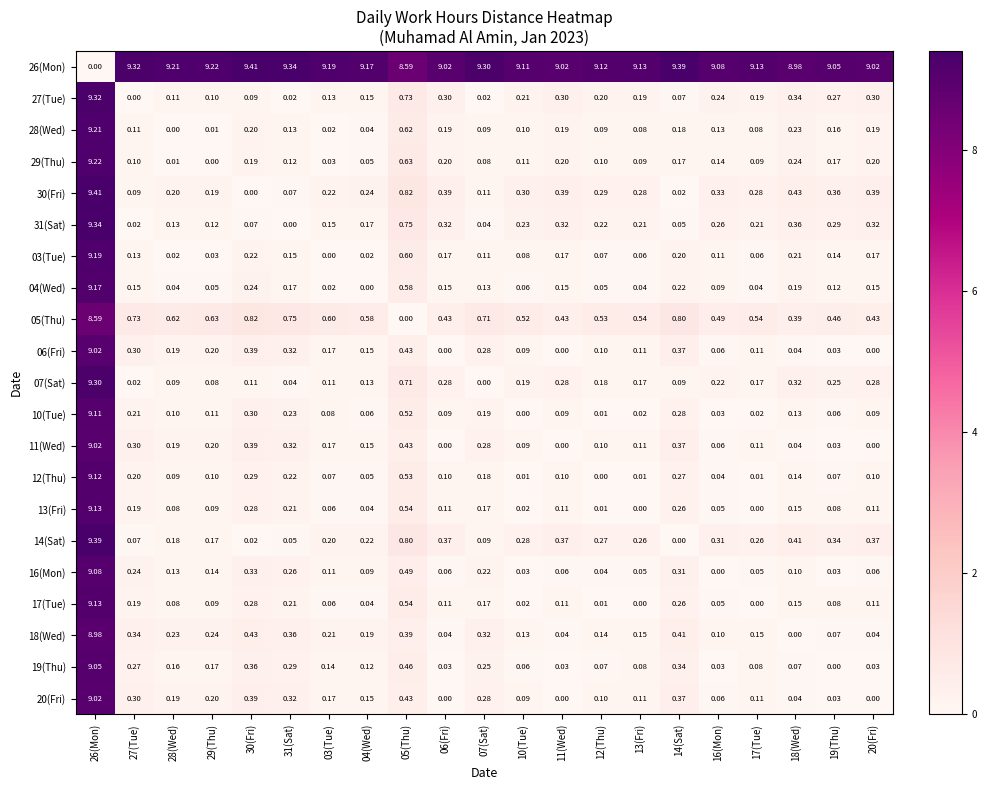

Is the value of 10(Tue) at 05(Thu) greater than the value of 29(Thu) at 17(Tue)?

Yes